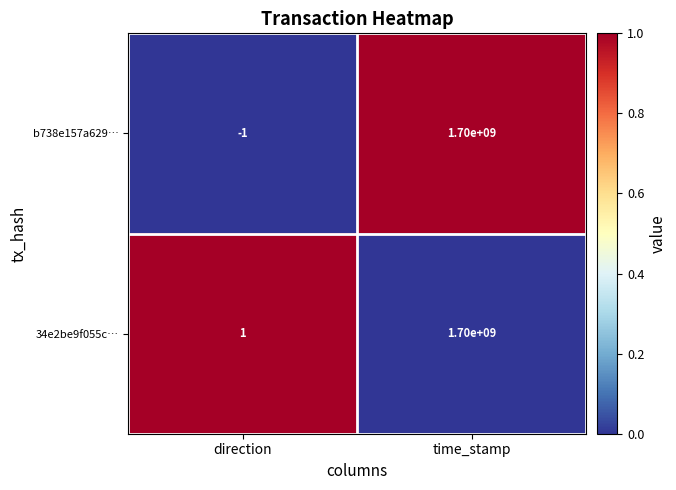

At which label does b738e157a629… reach its minimum?

direction